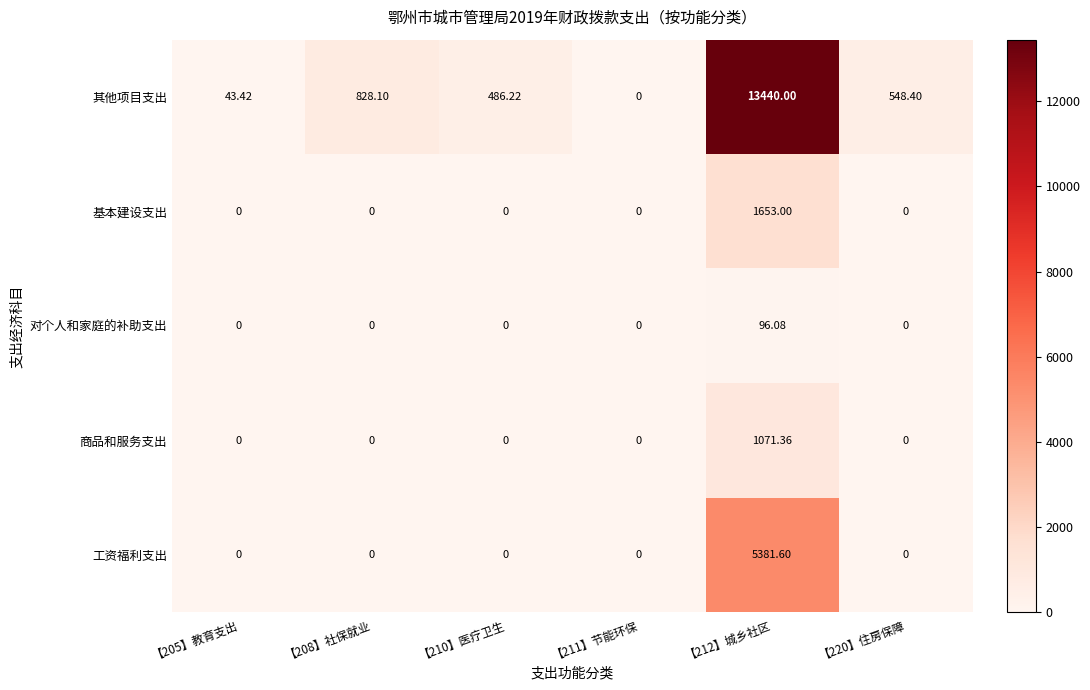

Which series has the widest spread of values?

其他项目支出